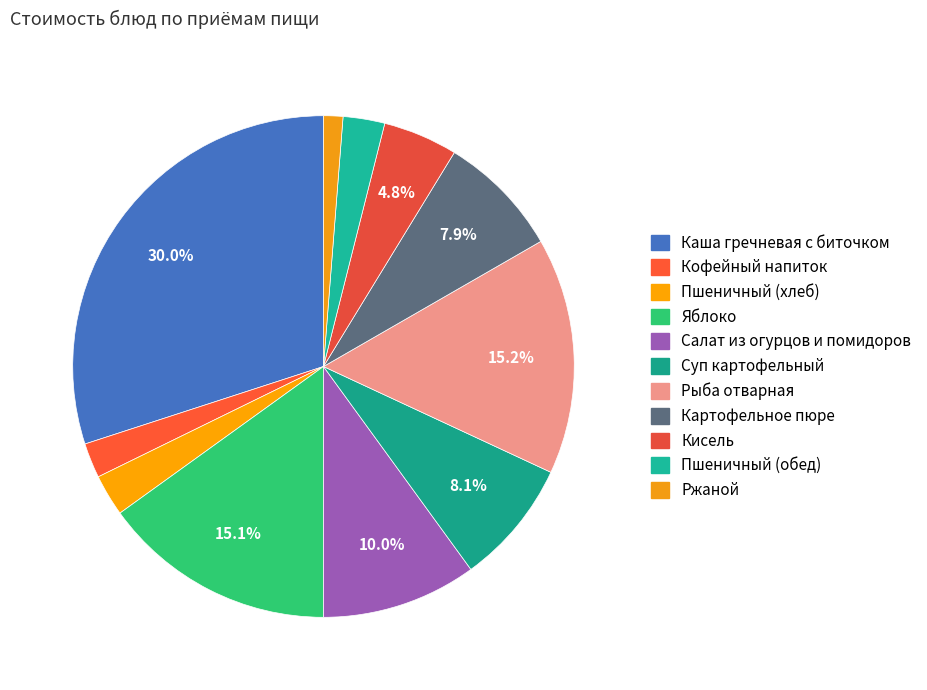

Which category has the smallest portion of the pie?

Ржаной